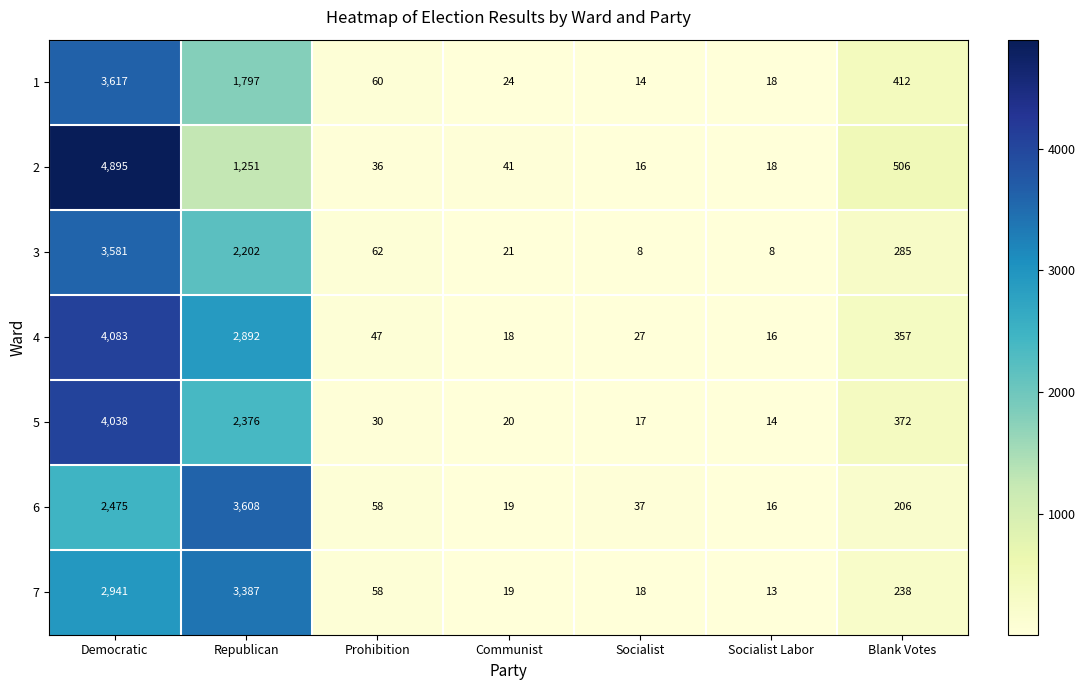

Count the number of data series in this chart.

7